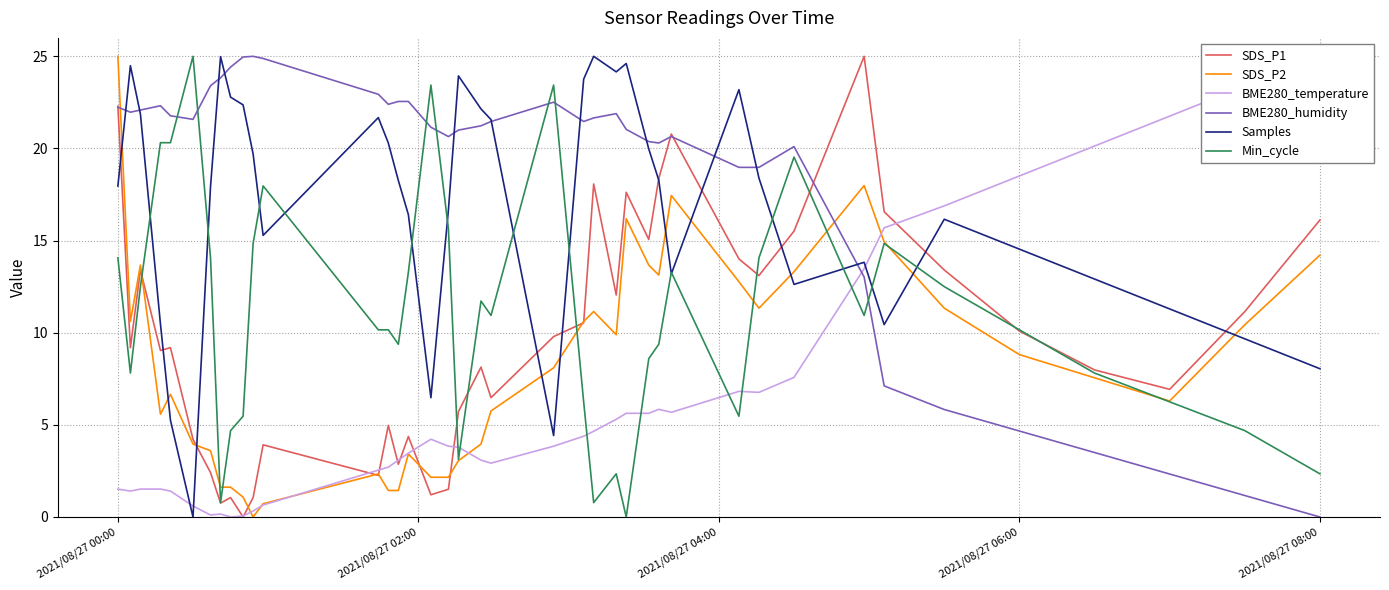

At which label does SDS_P2 reach its peak?

2021/08/27 00:00